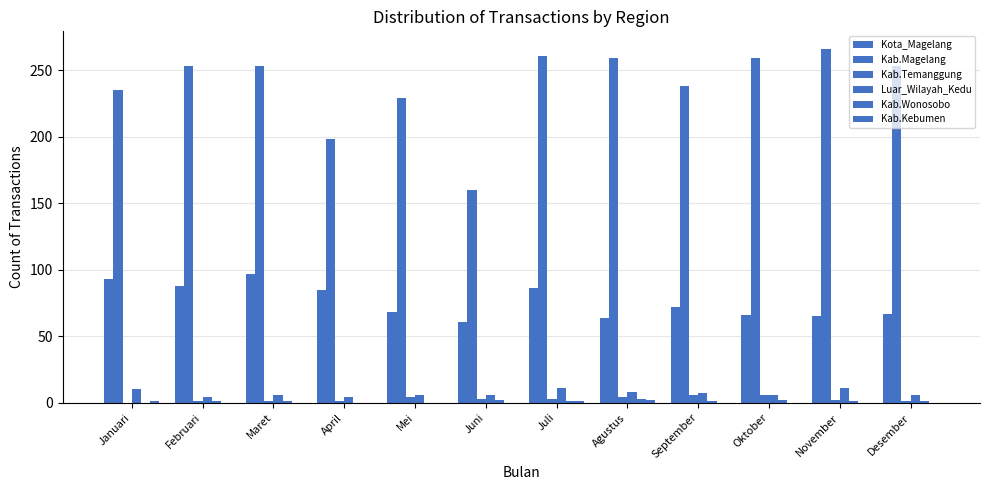

Are the bars grouped side by side (vs. stacked)?

Yes